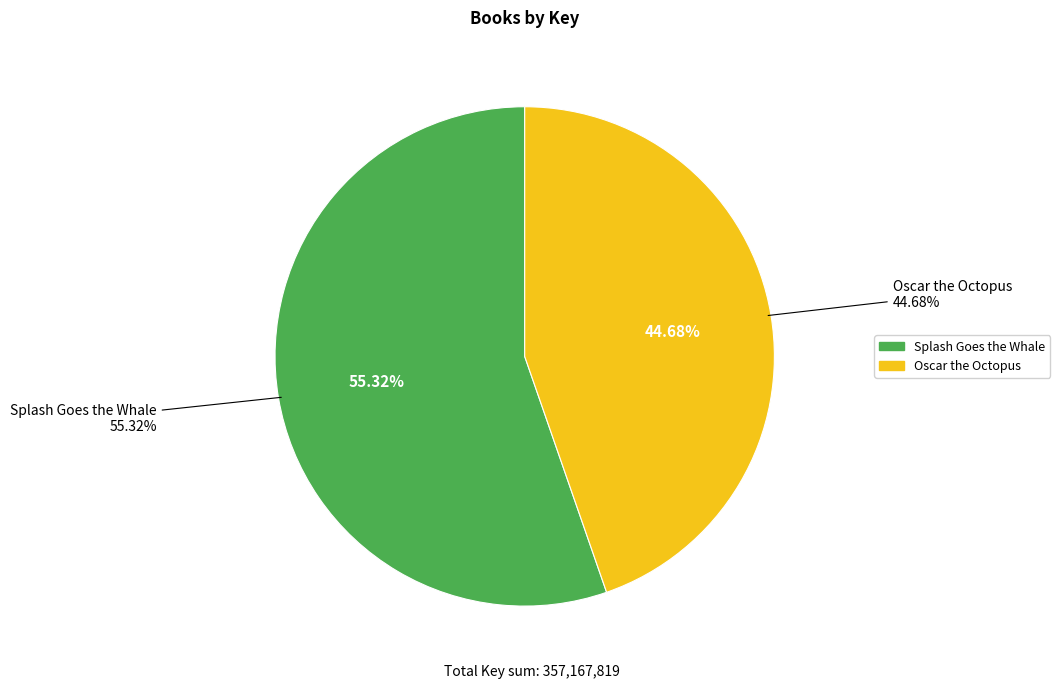

The Oscar the Octopus slice represents 57% of the pie. True or false?

False